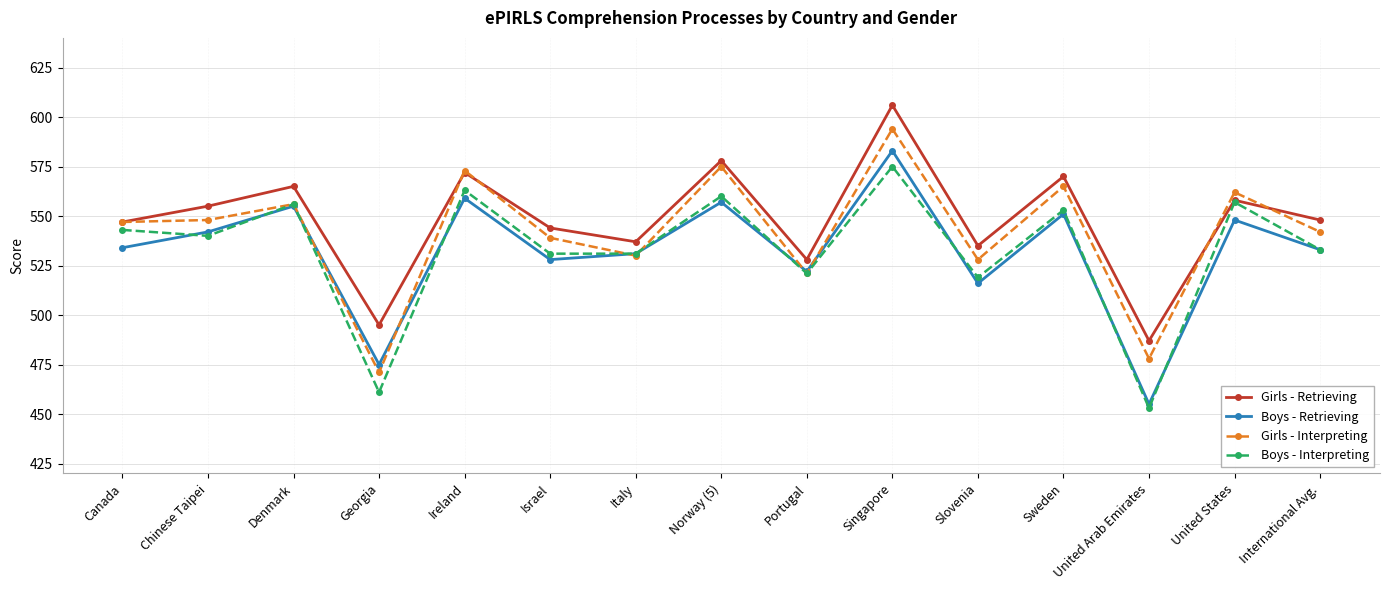

Count the number of data series in this chart.

4